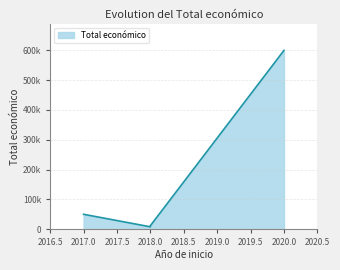

The value at 2018 is 17499. True or false?

False